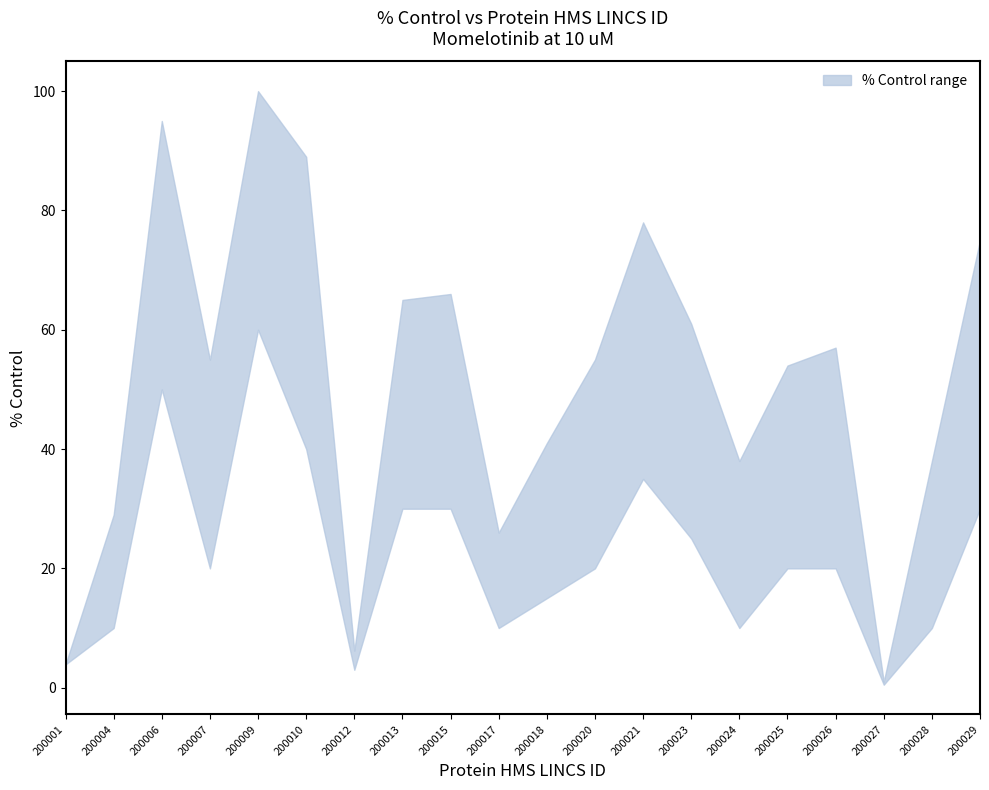

True or false: % Control lower and % Control upper cross at least once.

False